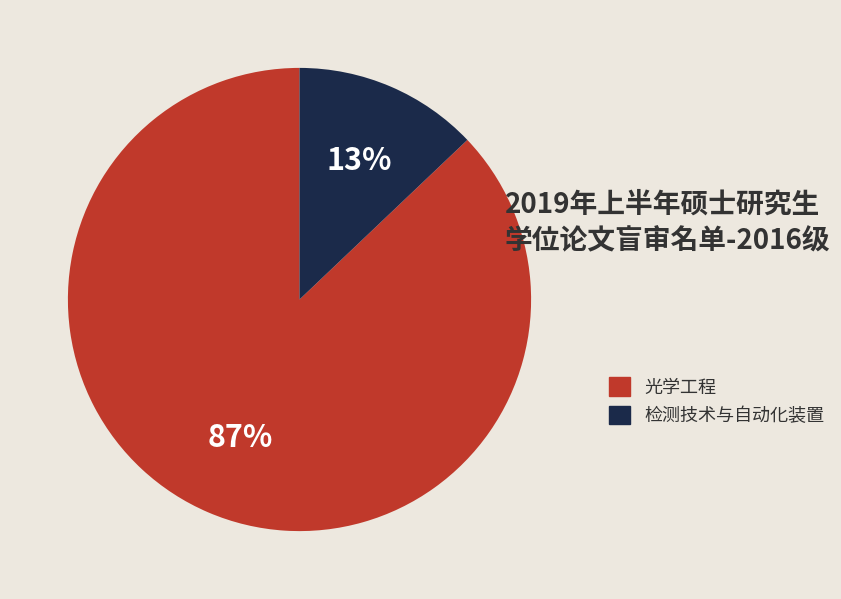

The 光学工程 slice represents 87% of the pie. True or false?

True